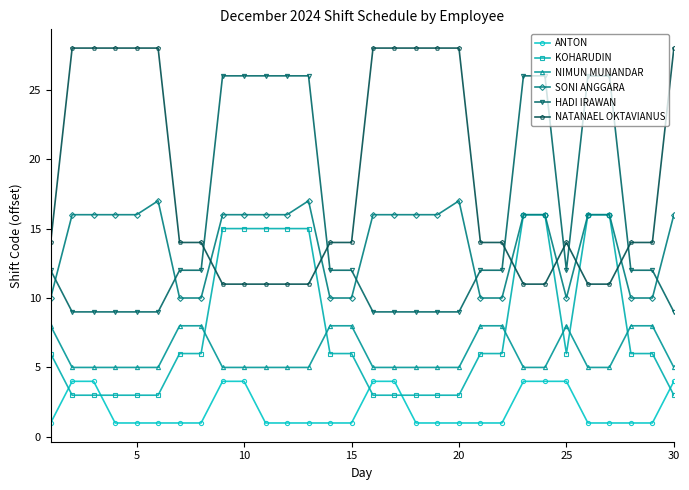

What is the value of the NATANAEL OKTAVIANUS point at the 7th from the left?

14